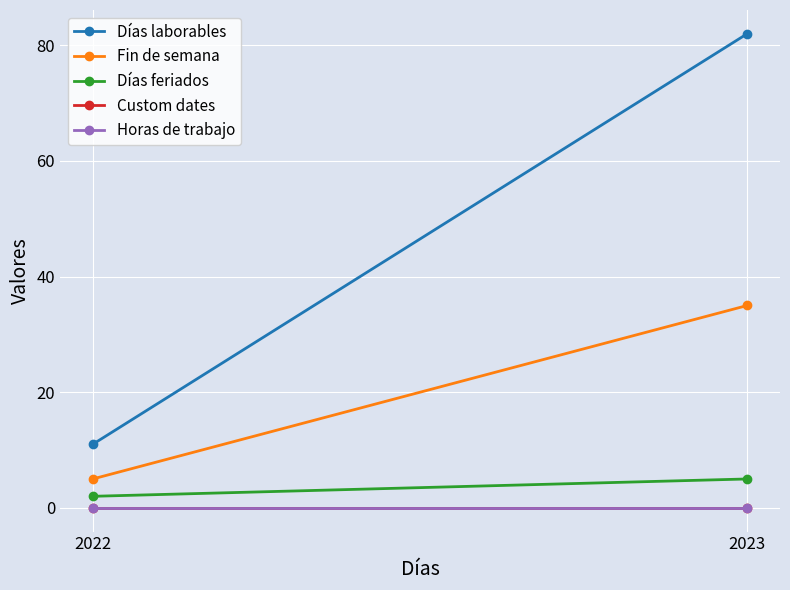

At how many categories does at least one series exceed 22?

1